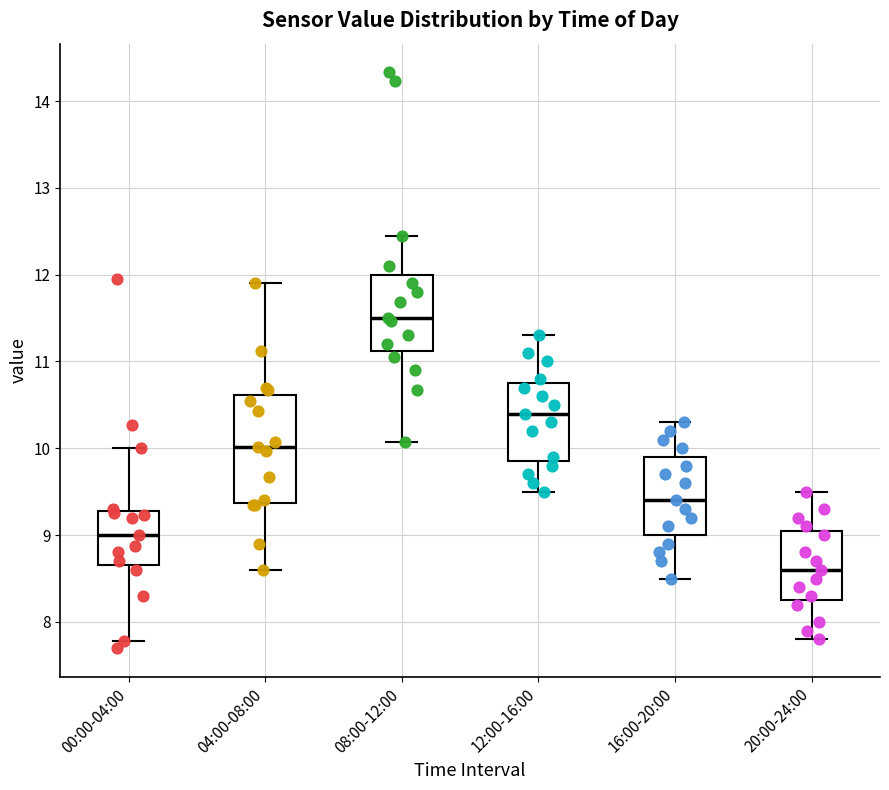

Which box's median line is the highest?

08:00-12:00